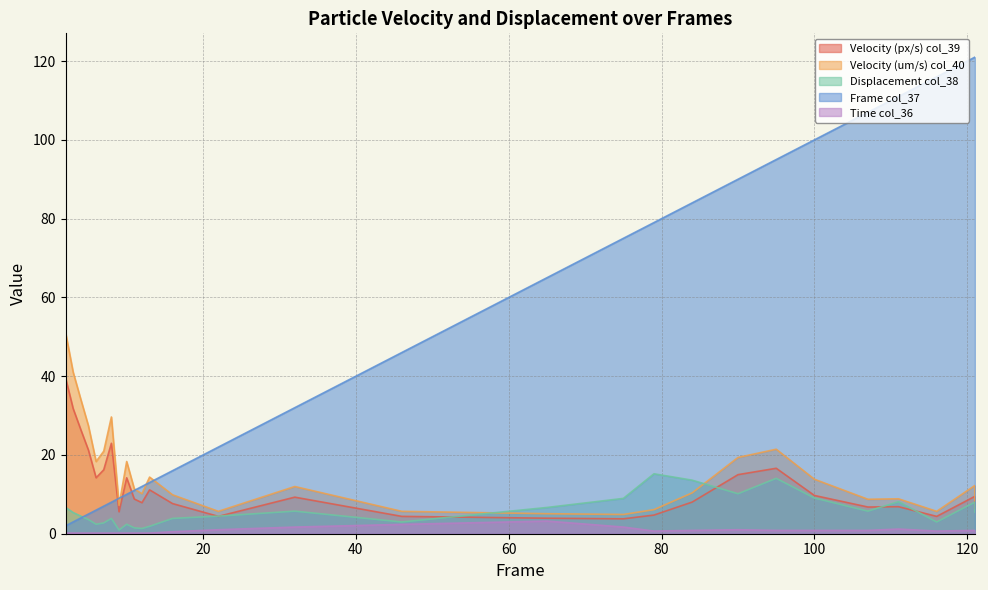

Which series has the largest range (max minus min)?

Frame col_37